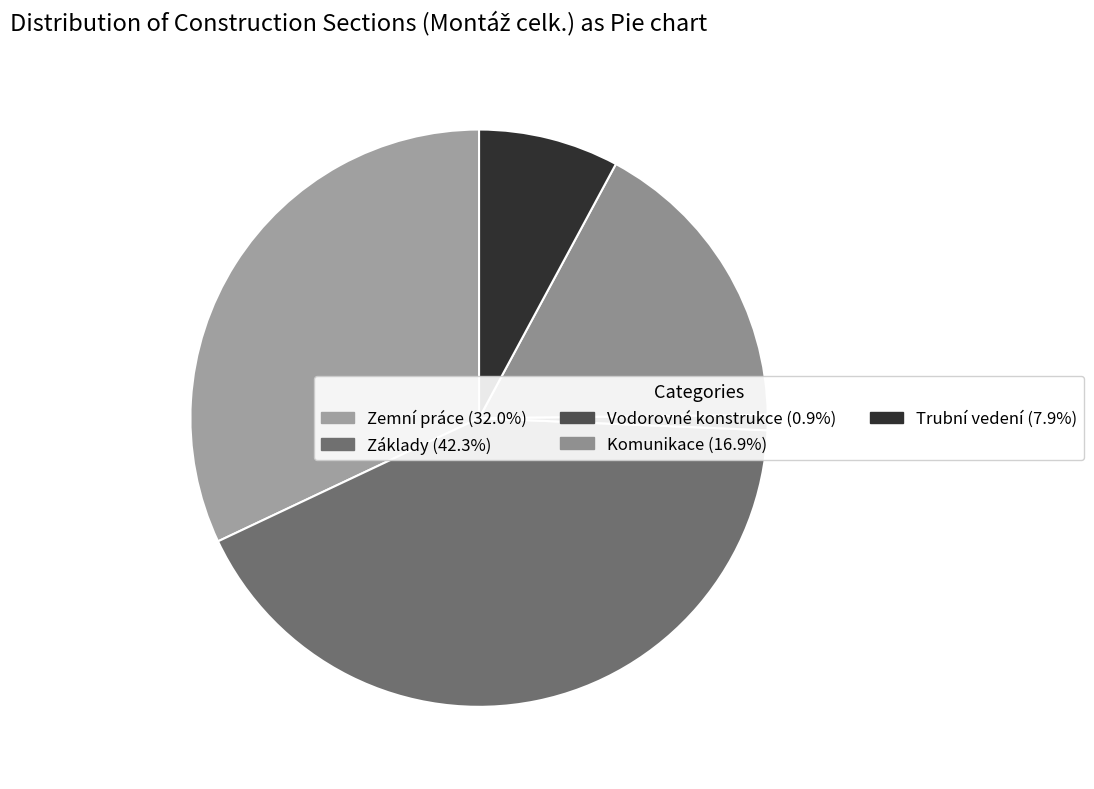

How many slices are in this pie chart?

5